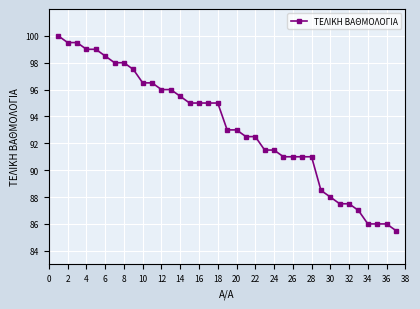

What is the average value?

93.2